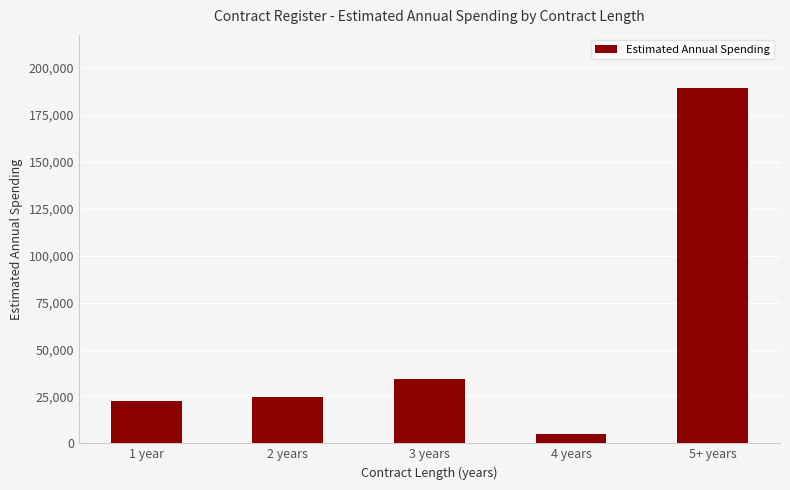

List the labels in order of value, smallest first.

4 years, 1 year, 2 years, 3 years, 5+ years